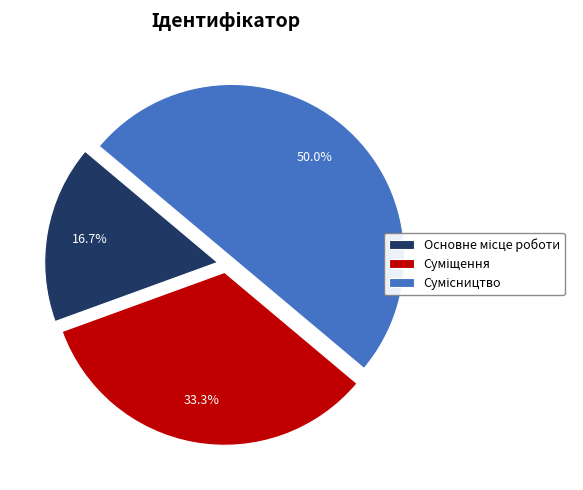

The Суміщення slice represents 21% of the pie. True or false?

False